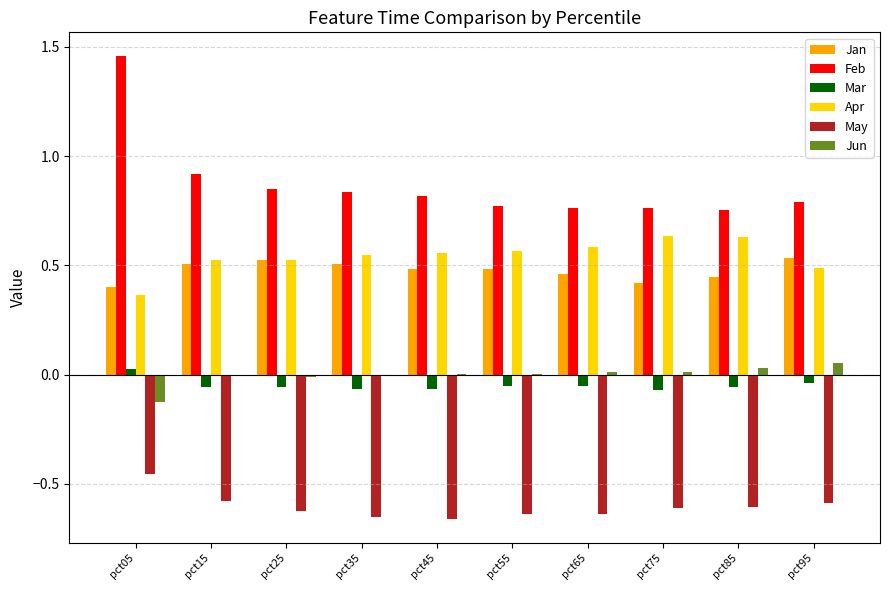

The value of May at pct85 is -0.6. True or false?

True